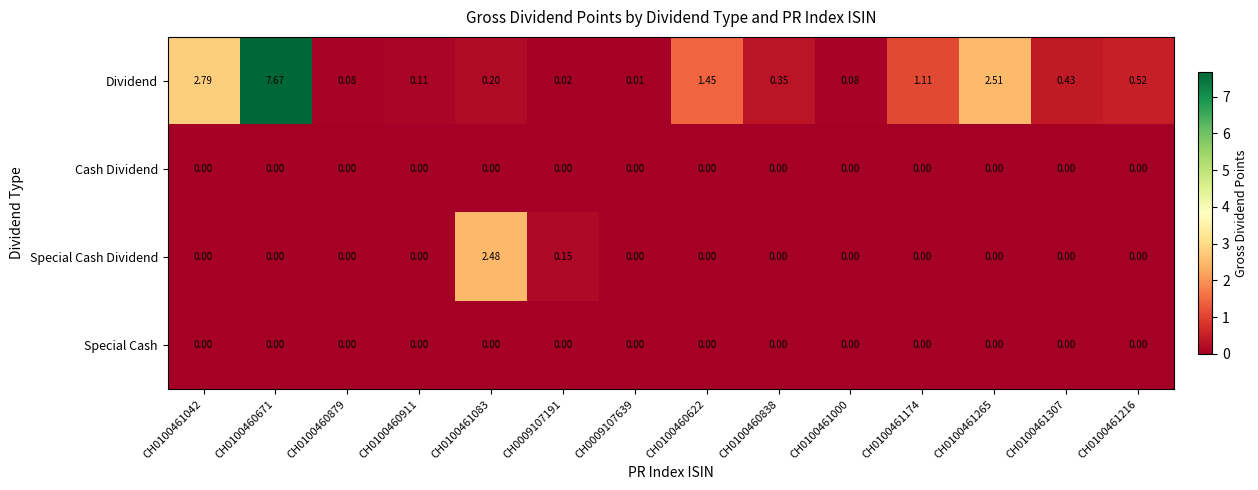

Which series has the widest spread of values?

Dividend